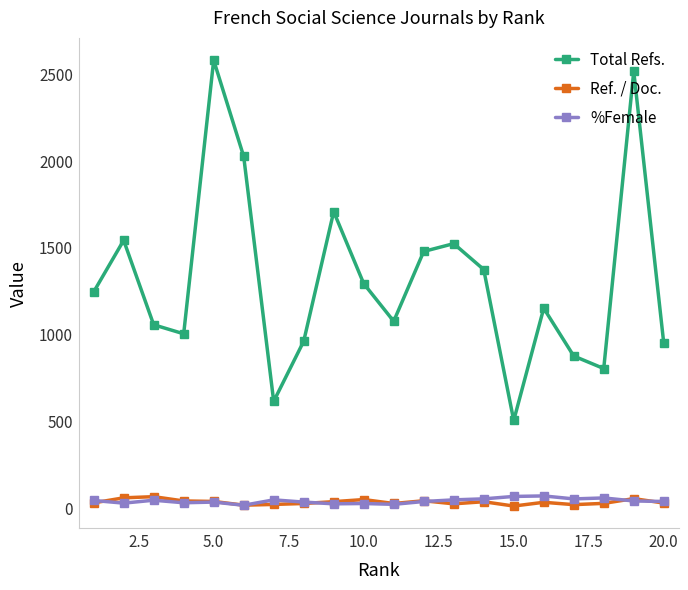

True or false: Ref. / Doc. and Total Refs. intersect in this chart.

False